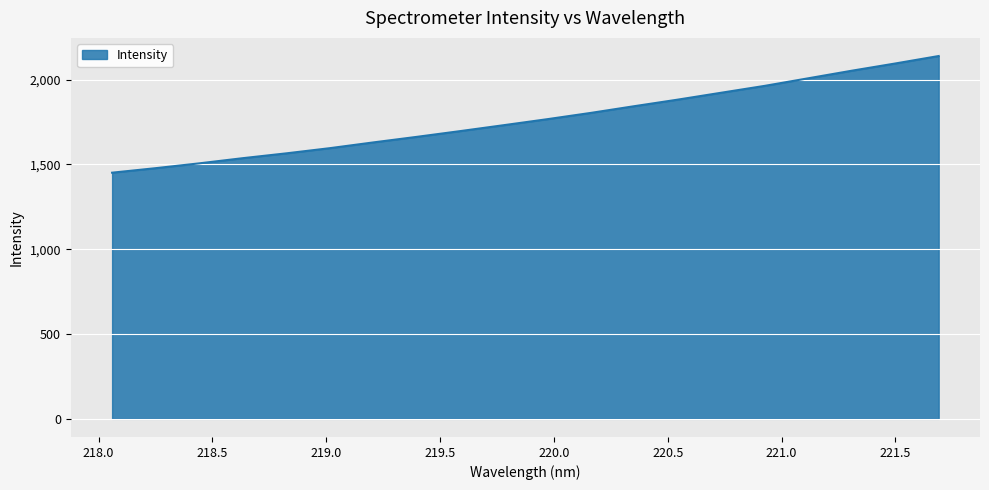

What is the greatest value displayed?

2138.8